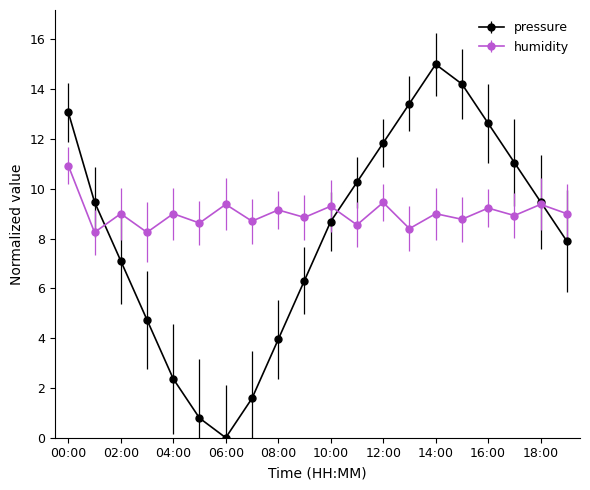

At how many categories does at least one series exceed 1?

20